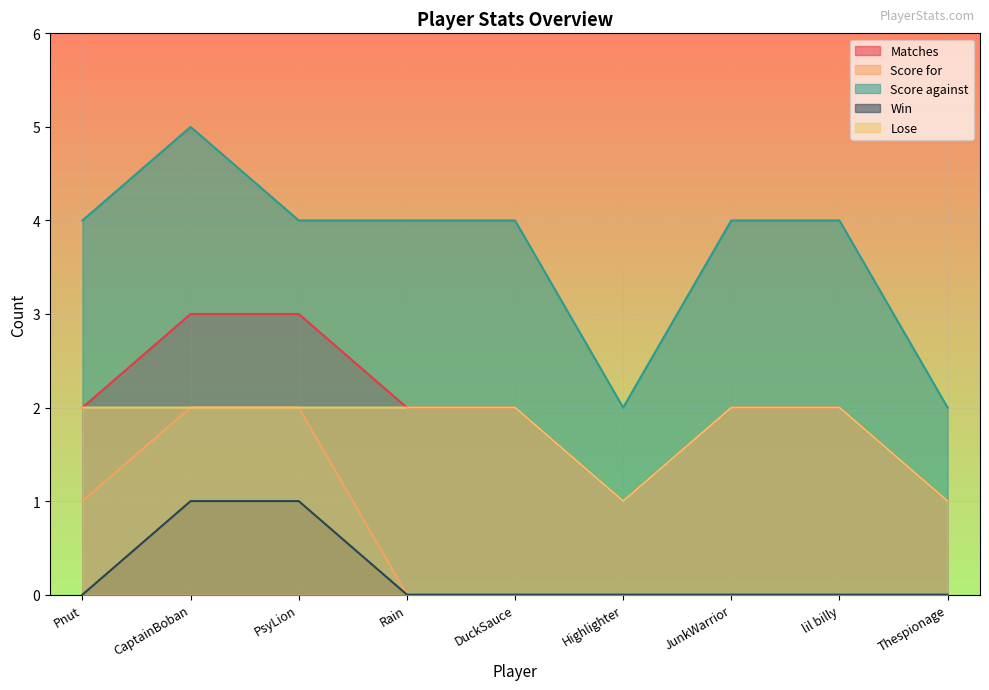

How many lines are shown in the chart?

5